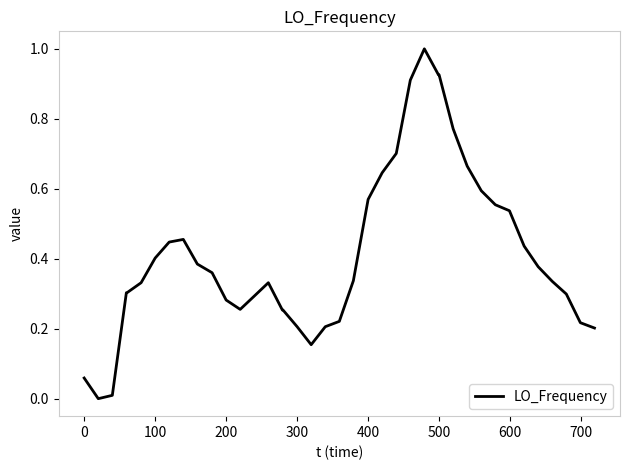

What is the maximum value shown in the chart?

1.0